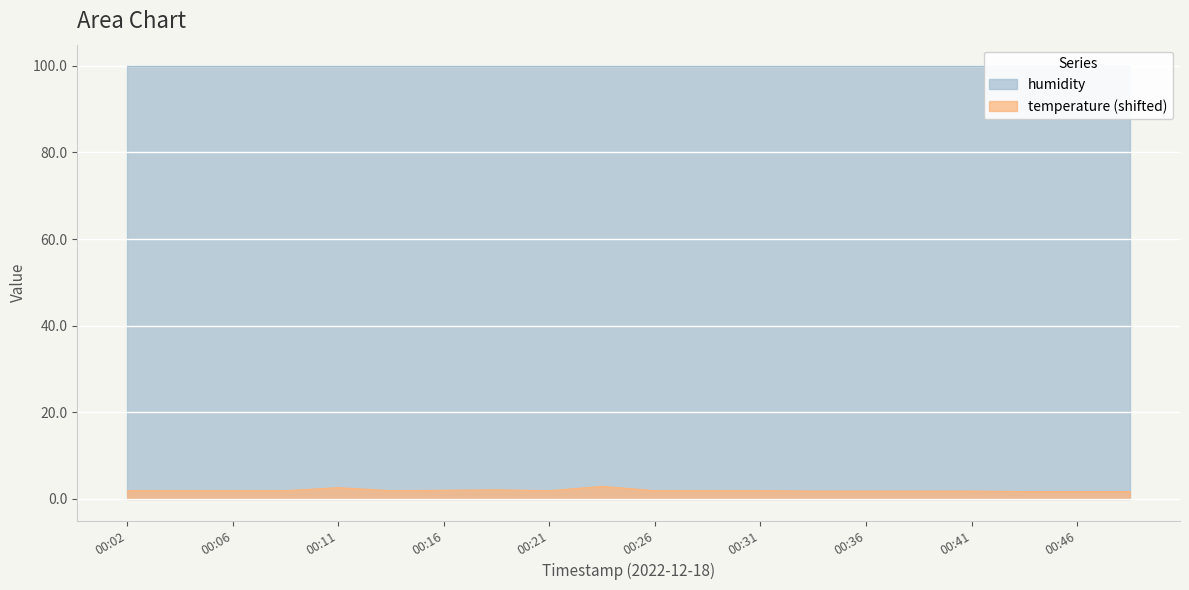

What is the minimum value shown in the chart?

1.7